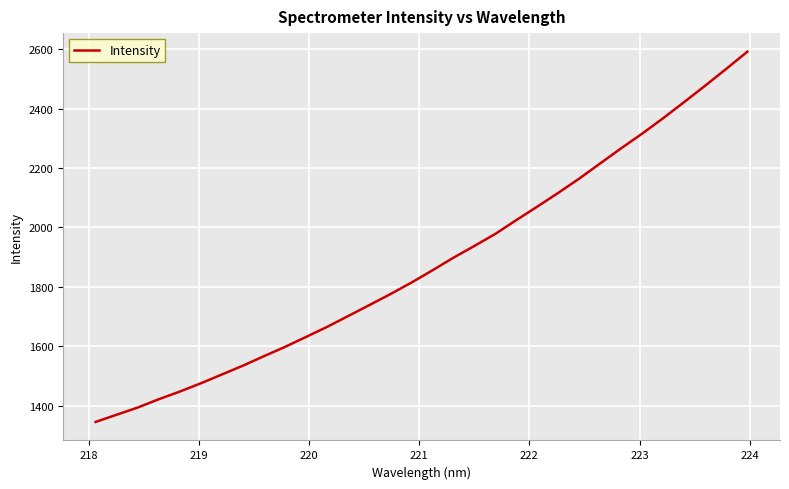

What is the difference between the maximum and minimum values?

1246.1